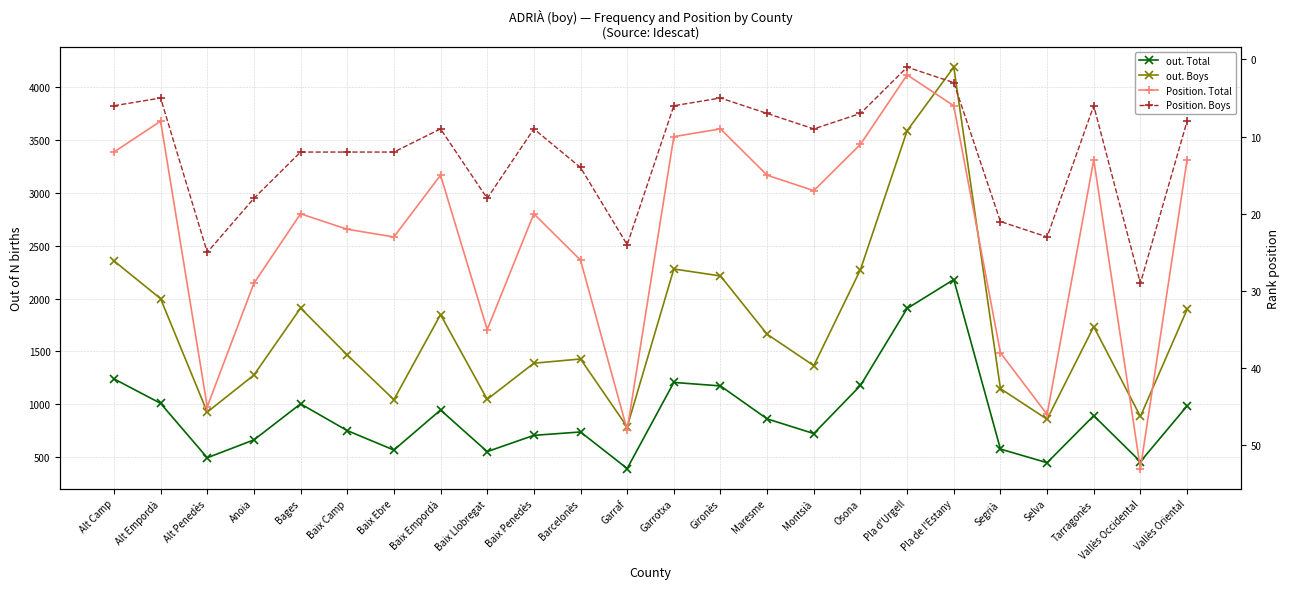

True or false: out. Total has a value of 892 at Tarragonès.

True